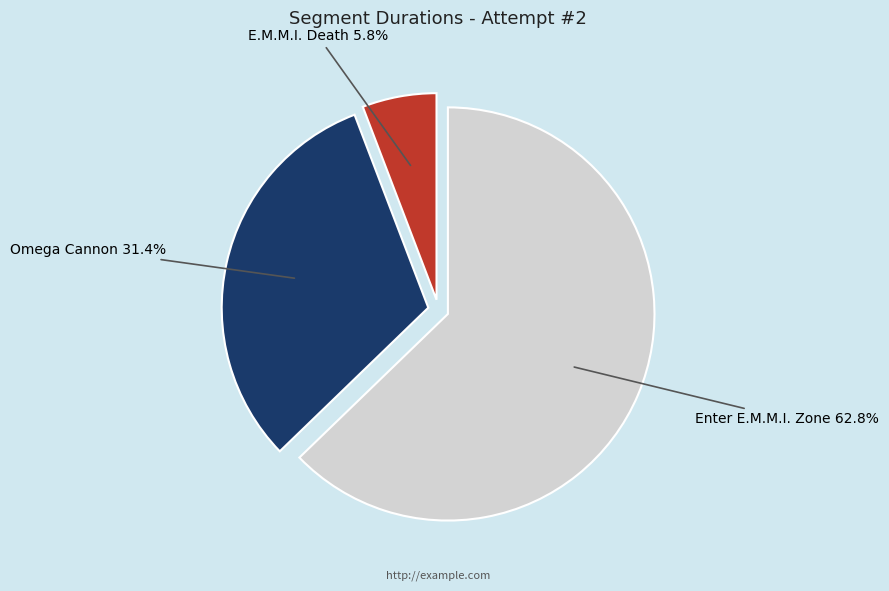

How many slices are in this pie chart?

3